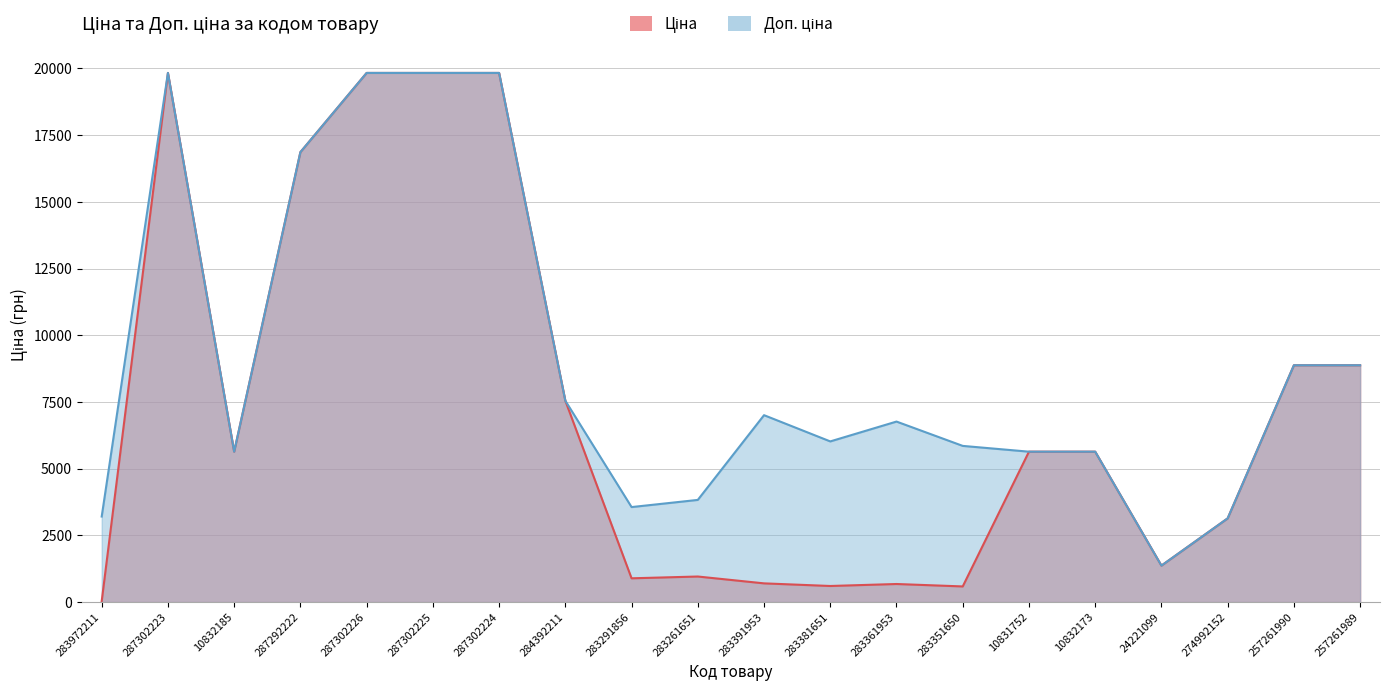

True or false: Ціна has more than 2 points higher than both neighbors.

True